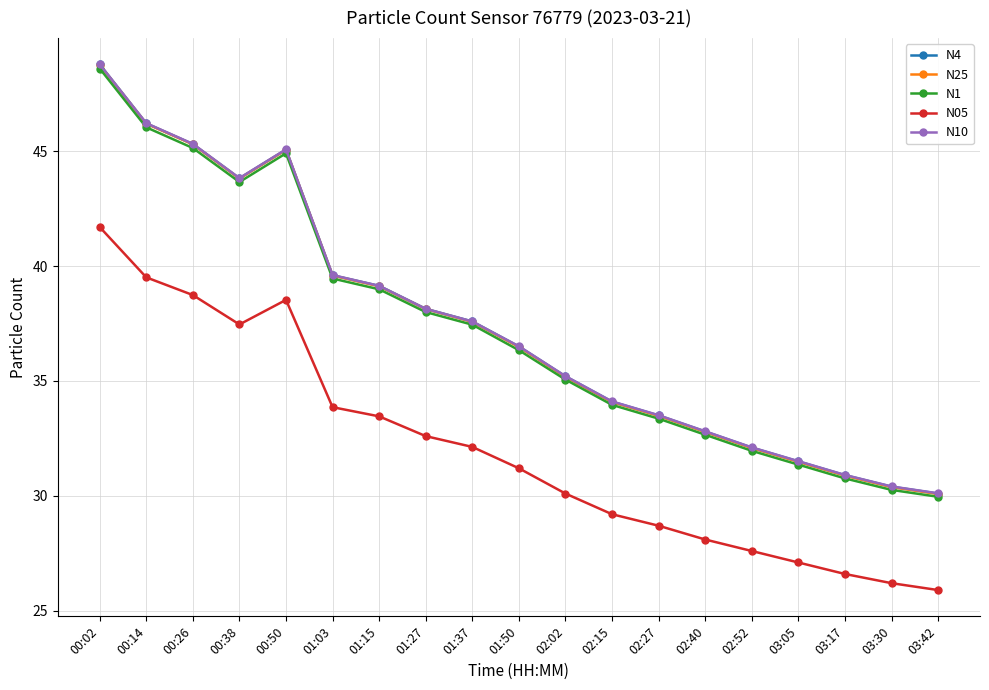

Does the chart have visible grid lines?

Yes